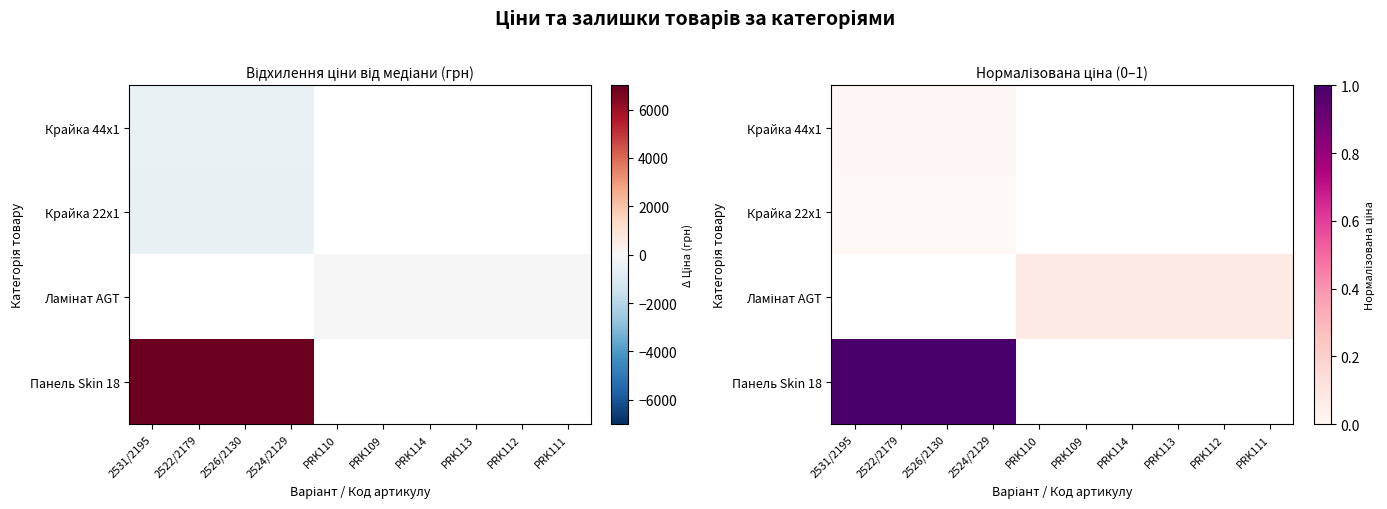

Is the value of Крайка 22x1 at PRK114 greater than the value of Ламінат AGT at 2531/2195?

No